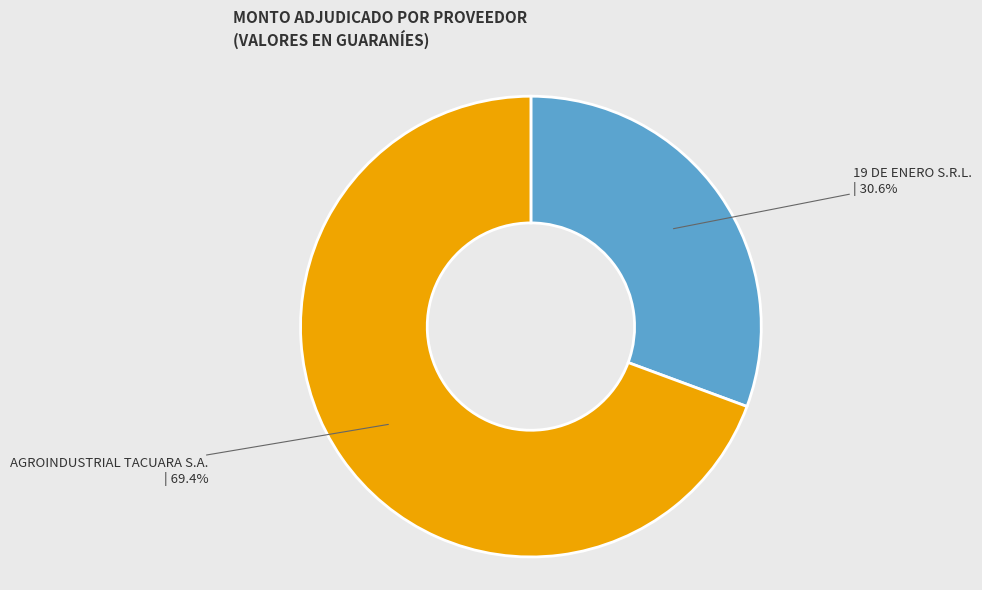

How much of the chart is everything except AGROINDUSTRIAL TACUARA S.A.?

30.6%